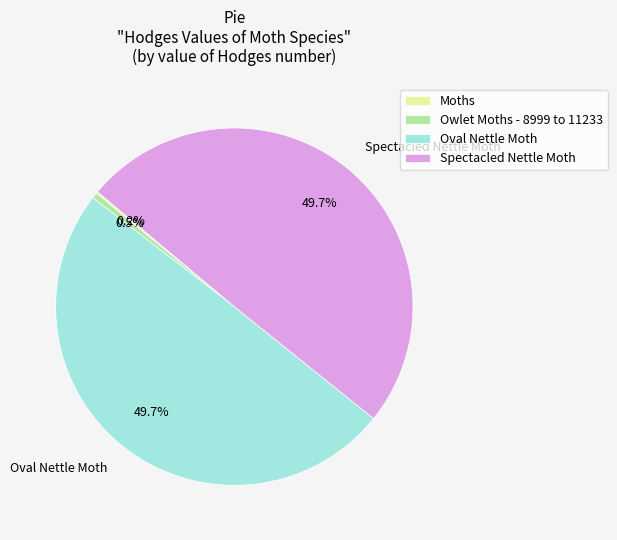

Does any single category account for the majority?

No